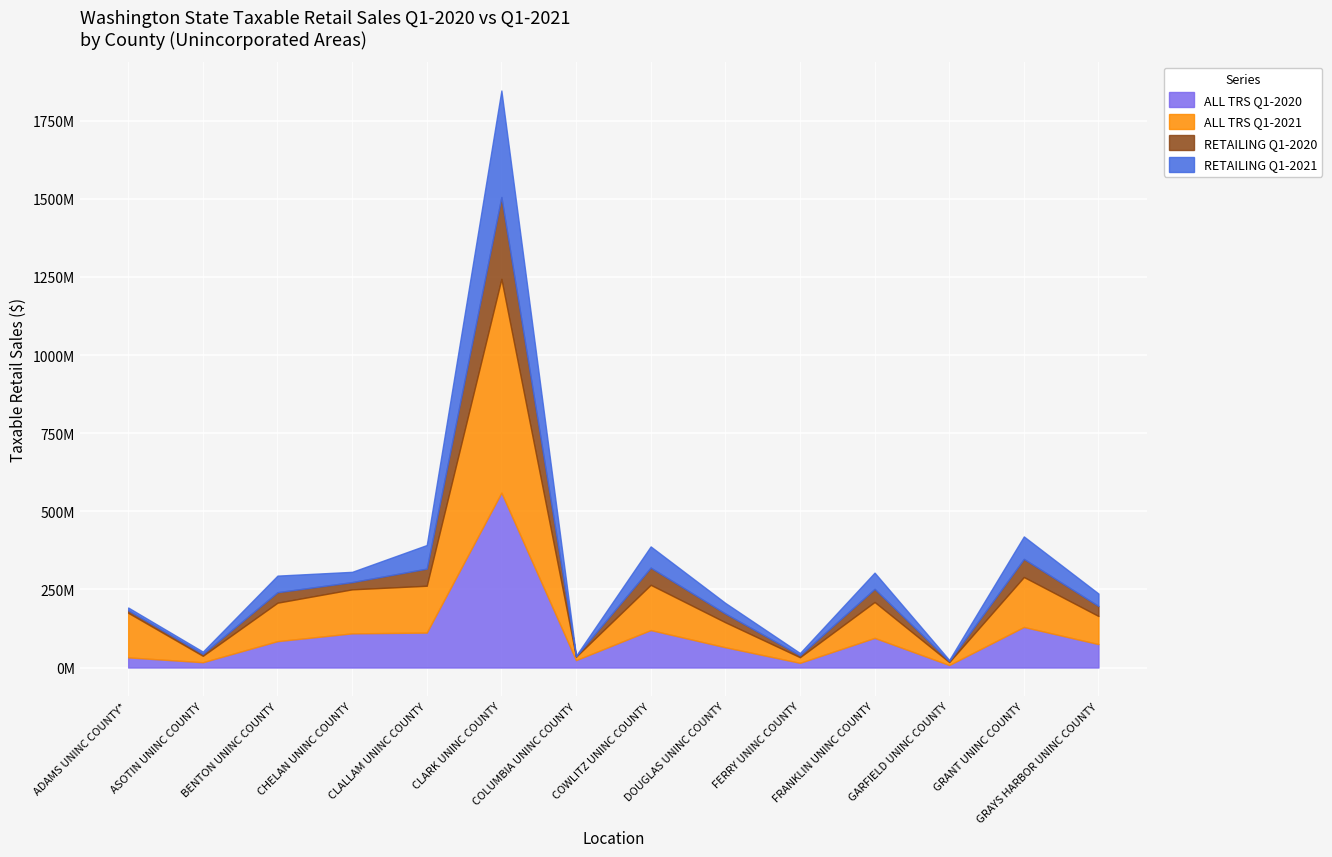

The value of ALL TRS Q1-2020 at CLARK UNINC COUNTY is 560320642. True or false?

True